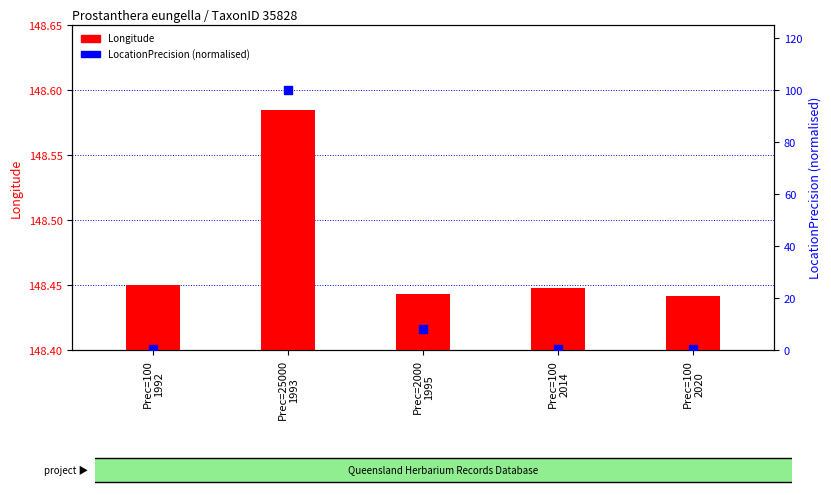

Which series has the largest Y range (max minus min)?

LocationPrecision (norm)